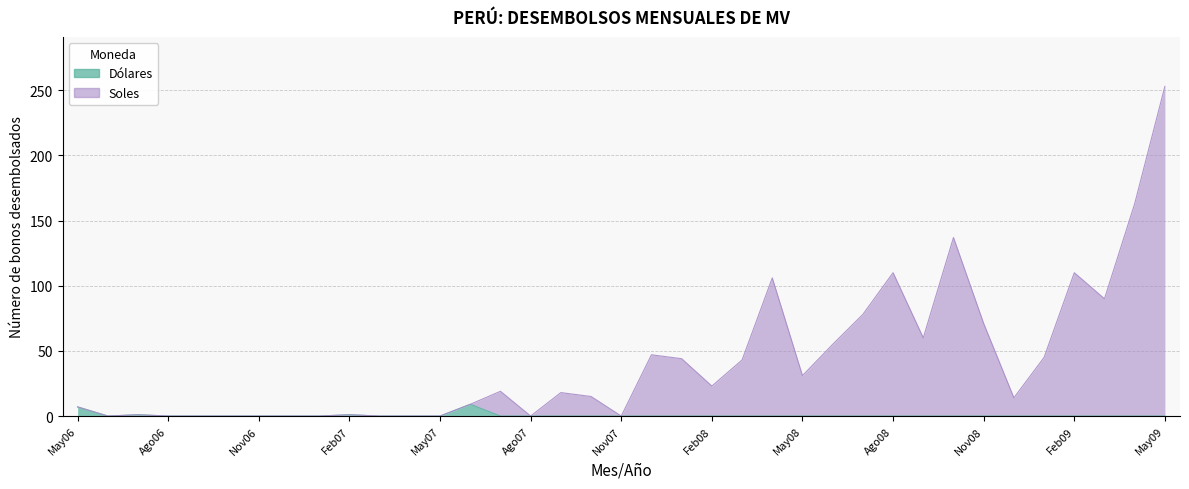

True or false: Soles has more than 1 points higher than both neighbors.

True